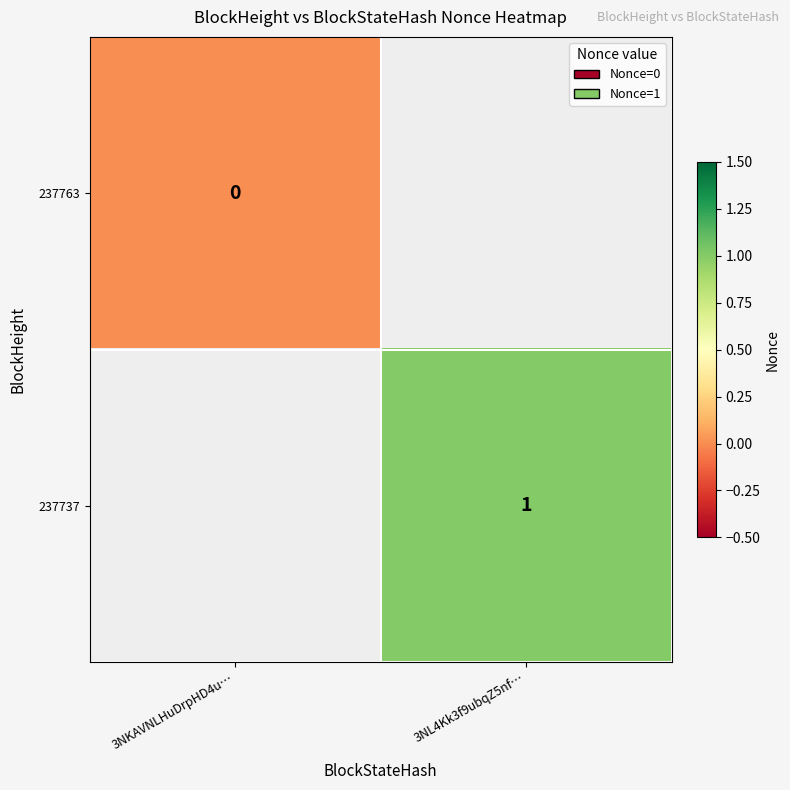

Is it true that 237737 equals 1 at 3NL4Kk3f9ubqZ5nf…?

True